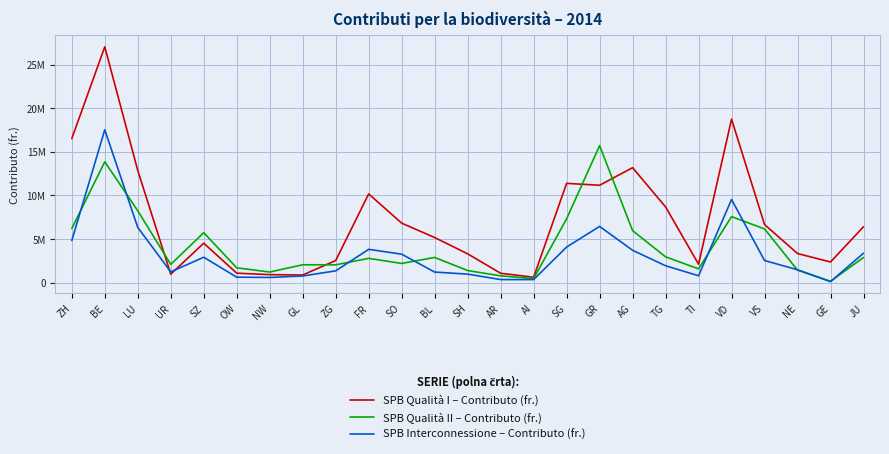

Which category has the lowest value in the SPB Qualità I – Contributo (fr.) series?

AI